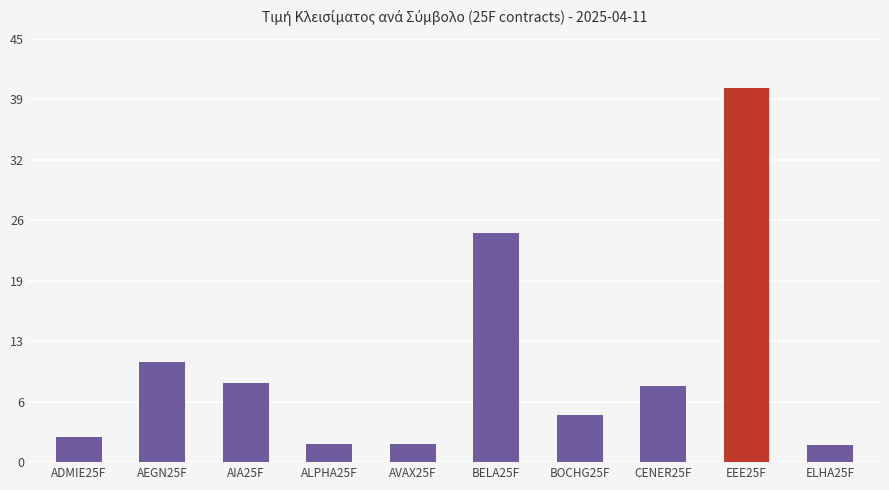

What is the difference between the values at BOCHG25F and ELHA25F?

3.1